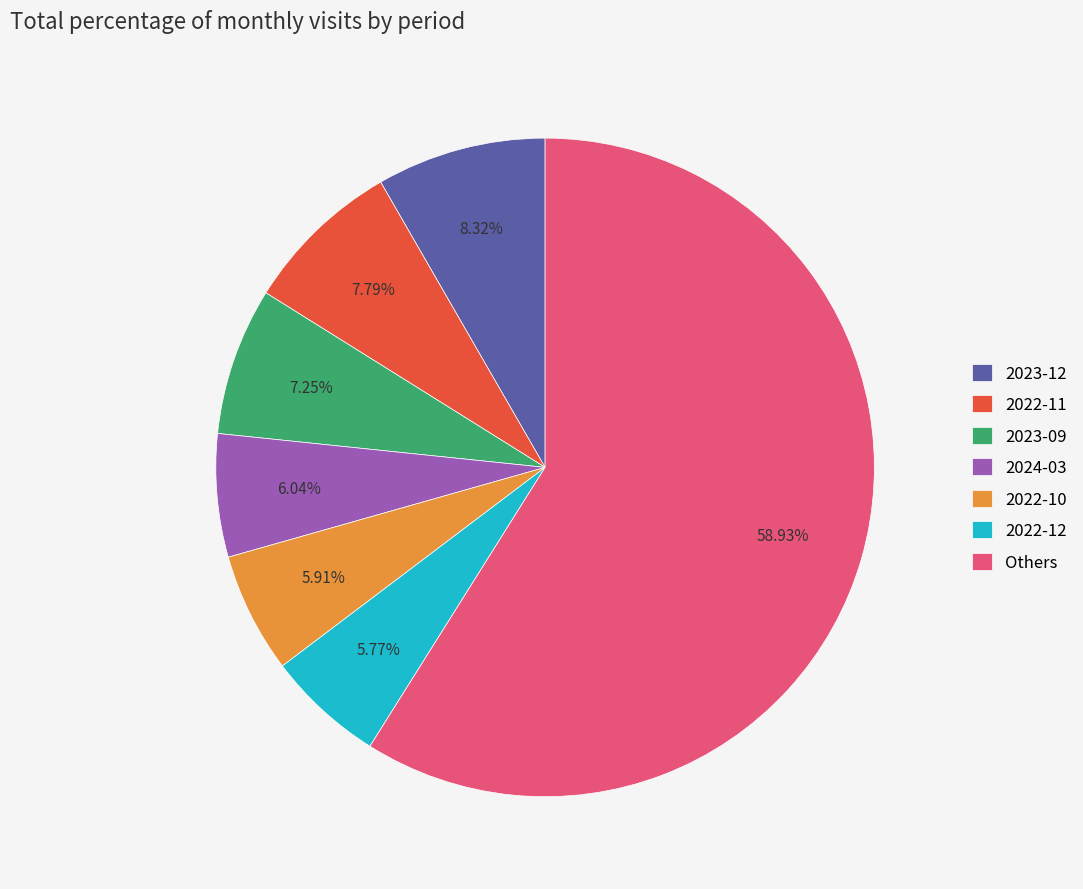

Is there any slice that represents more than half of the pie?

Yes